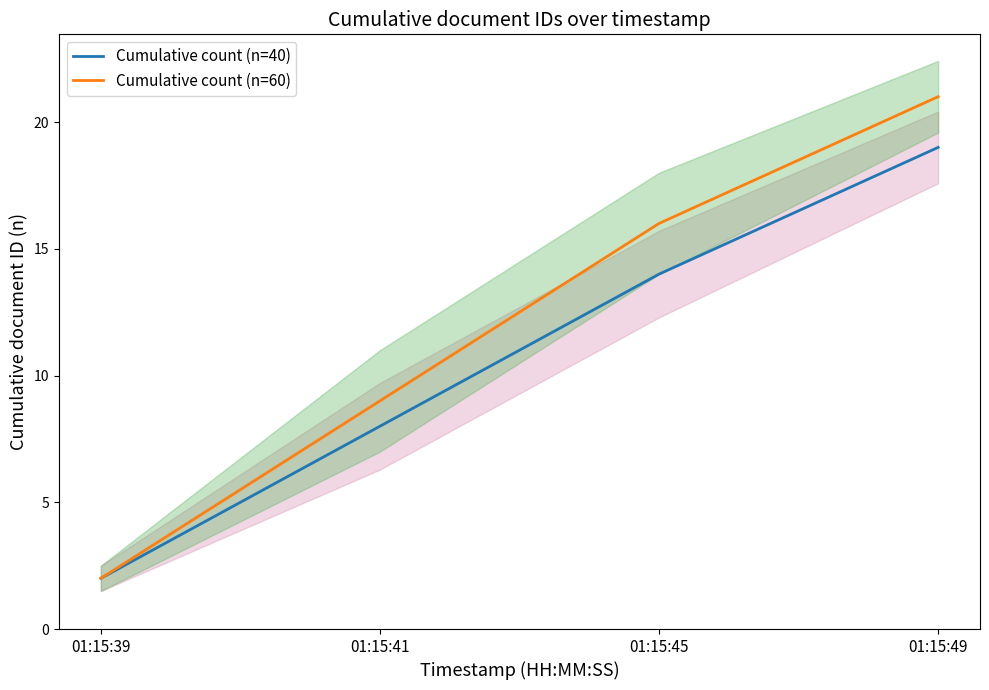

Does the chart have visible grid lines?

No